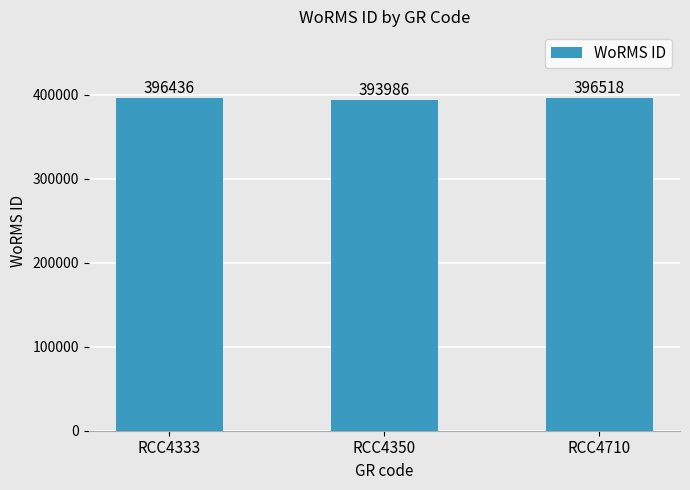

True or false: the data shows 612521 at RCC4333.

False